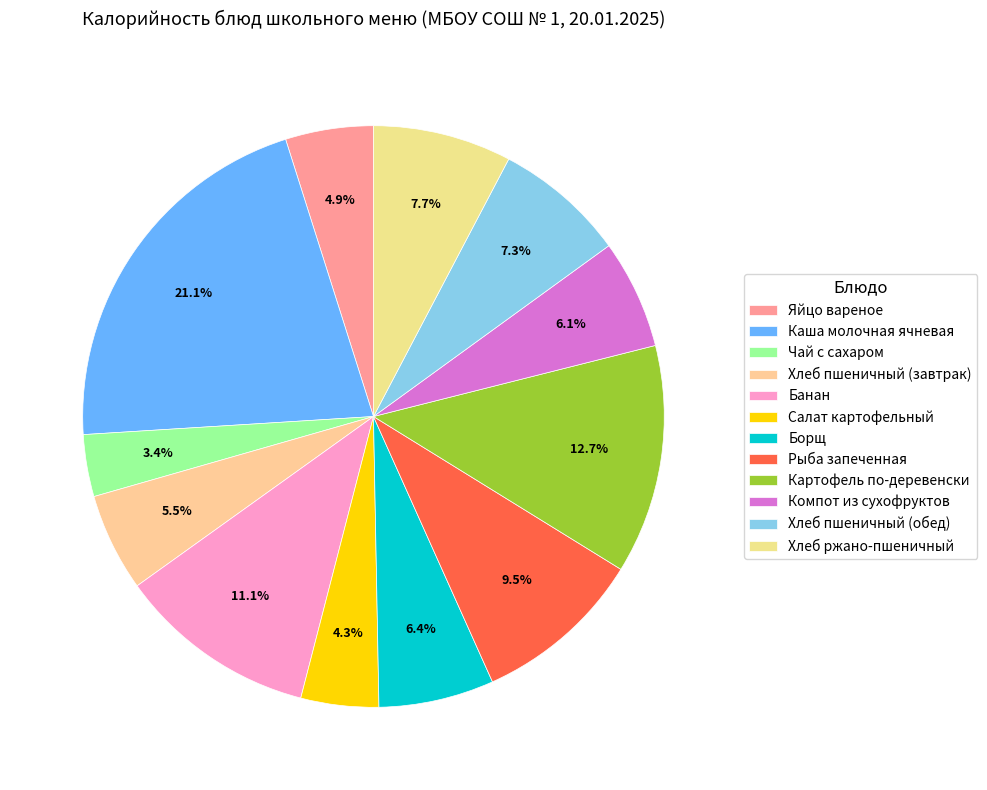

The Хлеб ржано-пшеничный slice represents 1% of the pie. True or false?

False